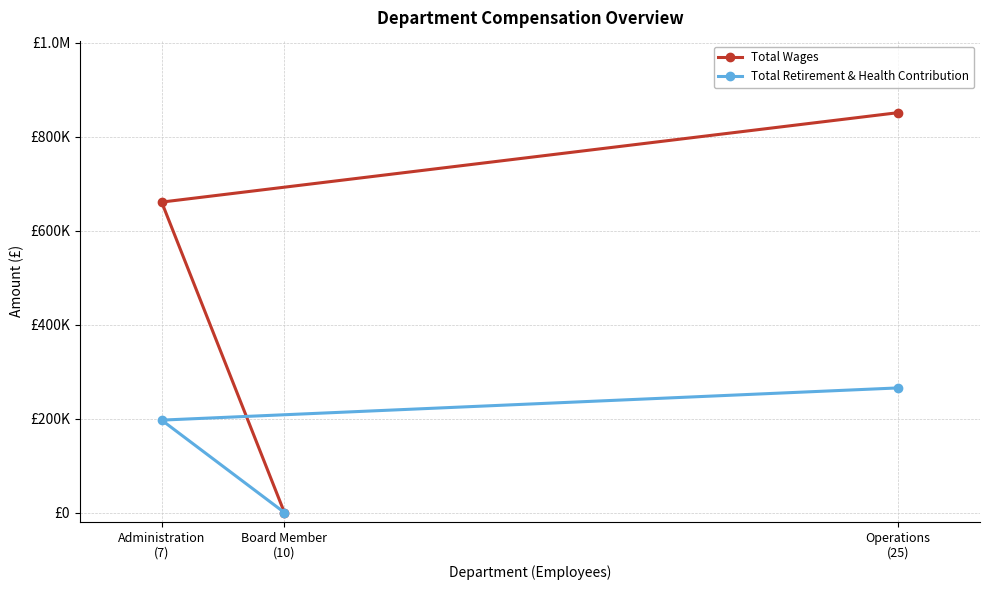

At Board Member
(10), list the series in order from largest to smallest.

Total Wages, Total Retirement & Health Contribution